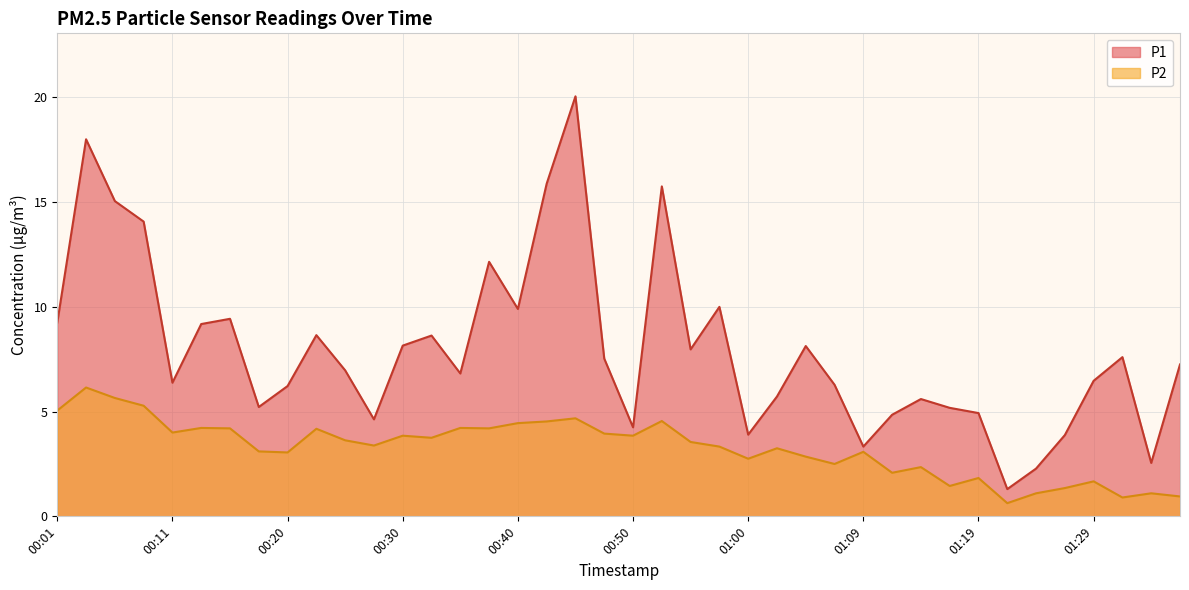

Between 00:37 and 01:19, which series saw the biggest shift?

P1